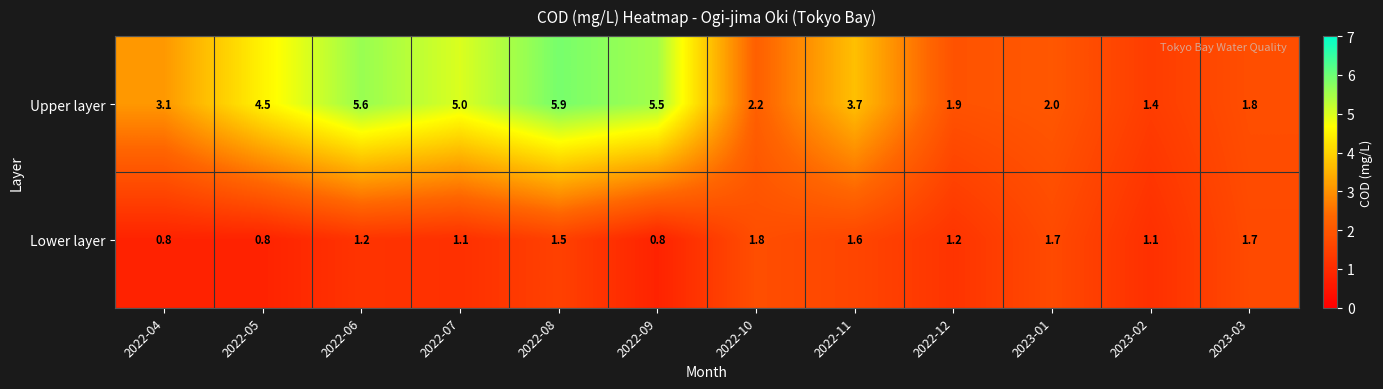

Reading left to right, extract all data points from this chart.

Upper layer: 2022-04=3.1	2022-05=4.5	2022-06=5.6	2022-07=5.0	2022-08=5.9	2022-09=5.5	2022-10=2.2	2022-11=3.7	2022-12=1.9	2023-01=2.0	2023-02=1.4	2023-03=1.8
Lower layer: 2022-04=0.8	2022-05=0.8	2022-06=1.2	2022-07=1.1	2022-08=1.5	2022-09=0.8	2022-10=1.8	2022-11=1.6	2022-12=1.2	2023-01=1.7	2023-02=1.1	2023-03=1.7